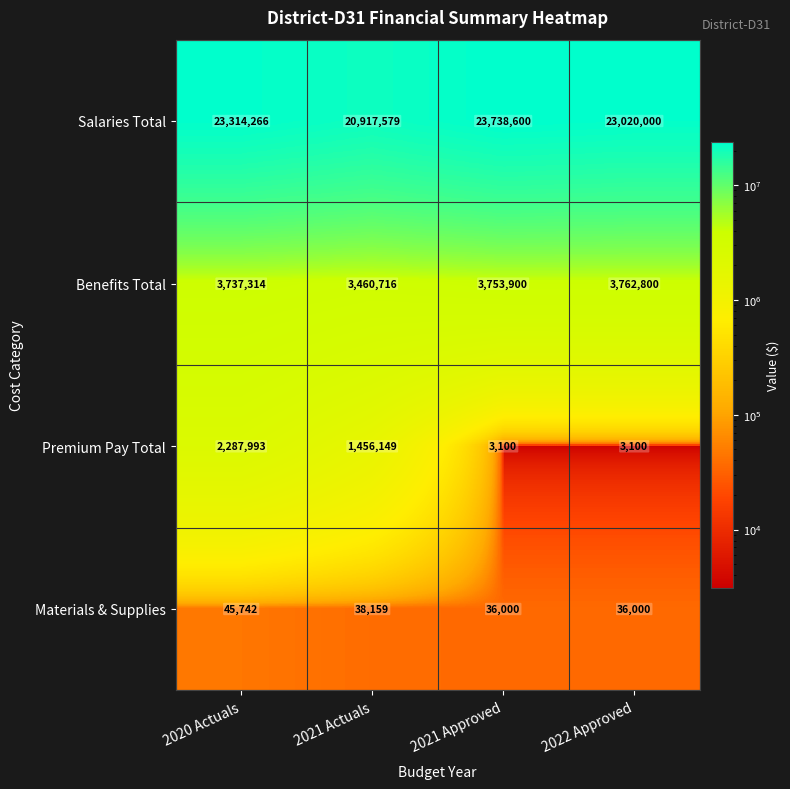

Which category has the highest value across all series?

2021 Approved